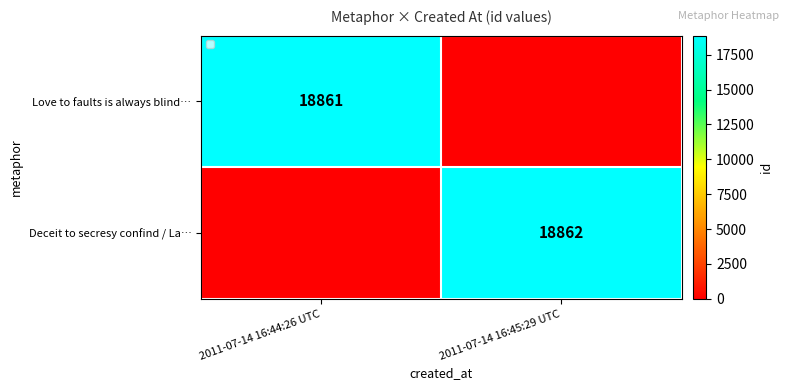

The Deceit to secresy confind / La… series shows 26467 at 2011-07-14 16:45:29 UTC. True or false?

False